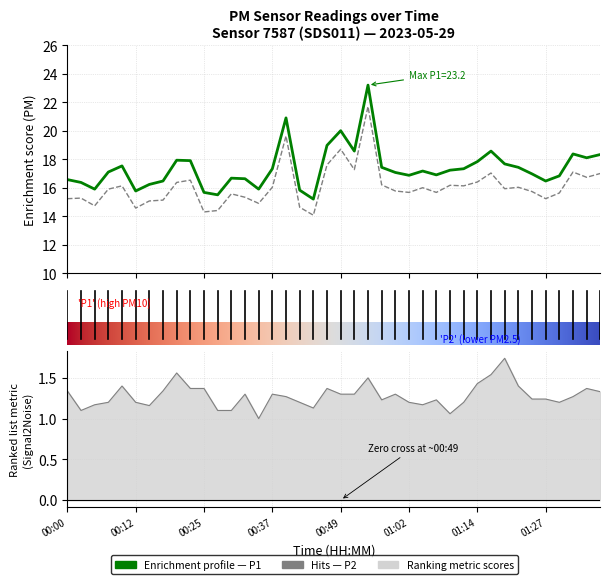

True or false: P1 and P2 intersect in this chart.

False